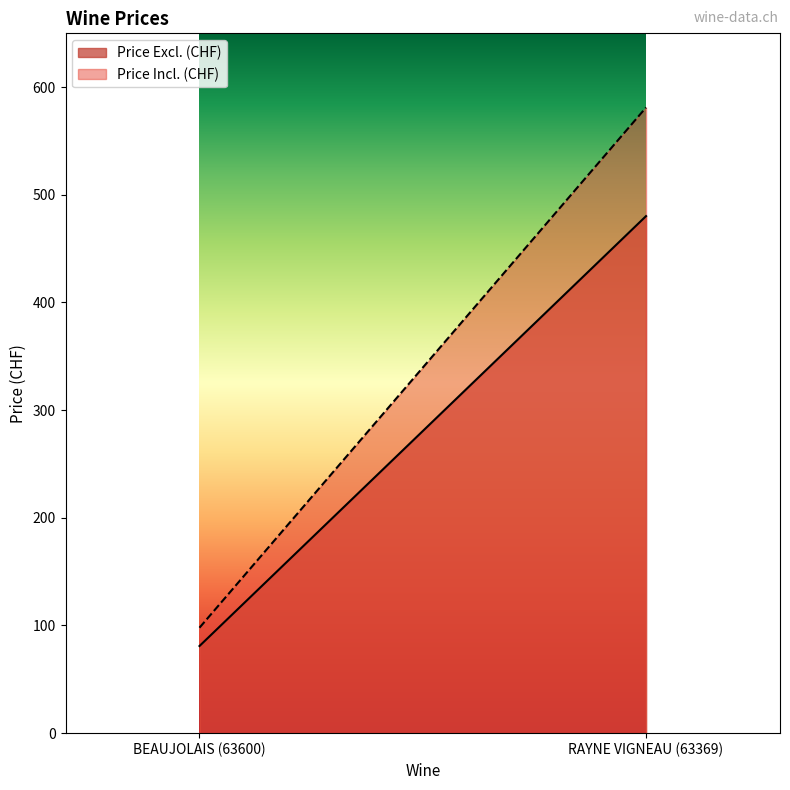

Count the number of data series in this chart.

2